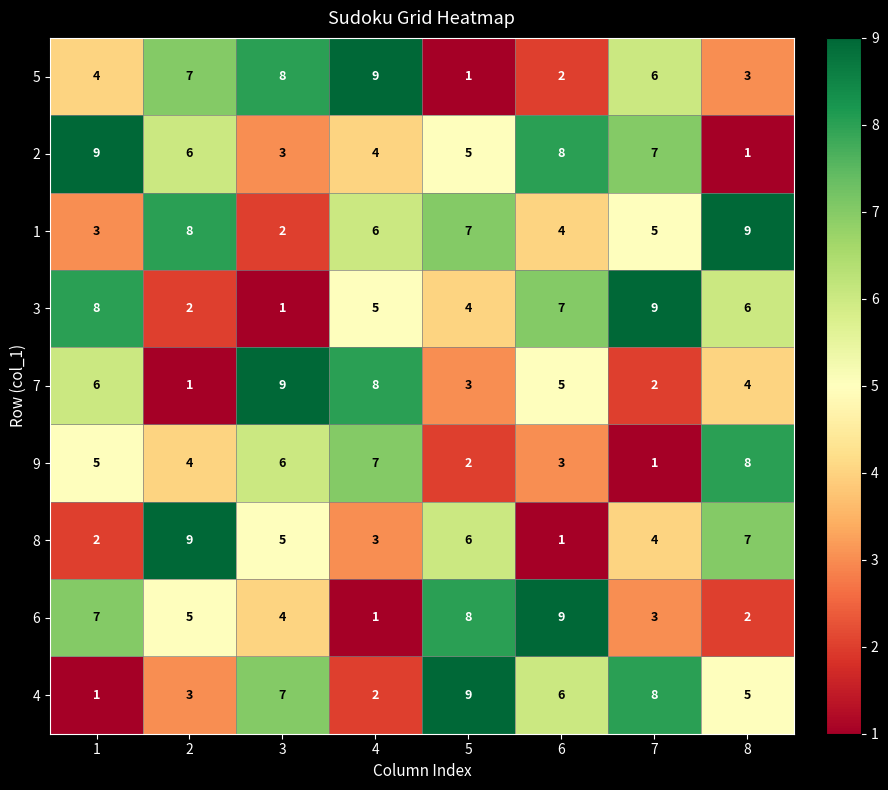

Which series changed the most between 4 and 8?

5